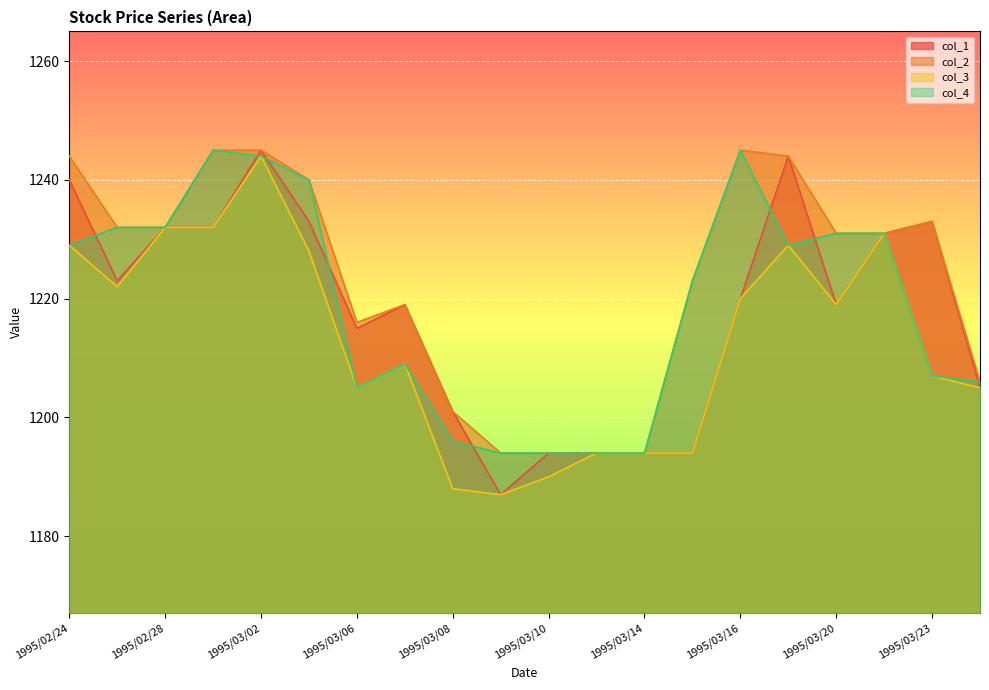

Reading left to right, transcribe all the data shown in this chart.

col_1: 1240	1223	1232	1232	1245	1233	1215	1219	1201	1187	1194	1194	1194	1194	1220	1244	1219	1231	1233	1205
col_2: 1244	1232	1232	1245	1245	1240	1216	1219	1201	1194	1194	1194	1194	1223	1245	1244	1231	1231	1233	1206
col_3: 1229	1222	1232	1232	1244	1228	1205	1209	1188	1187	1190	1194	1194	1194	1220	1229	1219	1231	1207	1205
col_4: 1229	1232	1232	1245	1244	1240	1205	1209	1196	1194	1194	1194	1194	1223	1245	1229	1231	1231	1207	1206